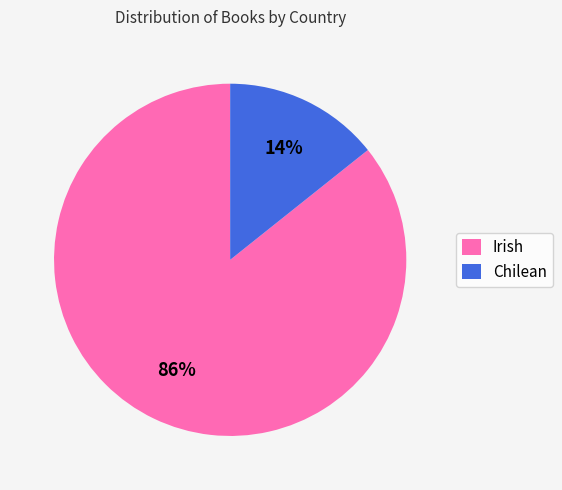

Which category has the smallest portion of the pie?

Chilean